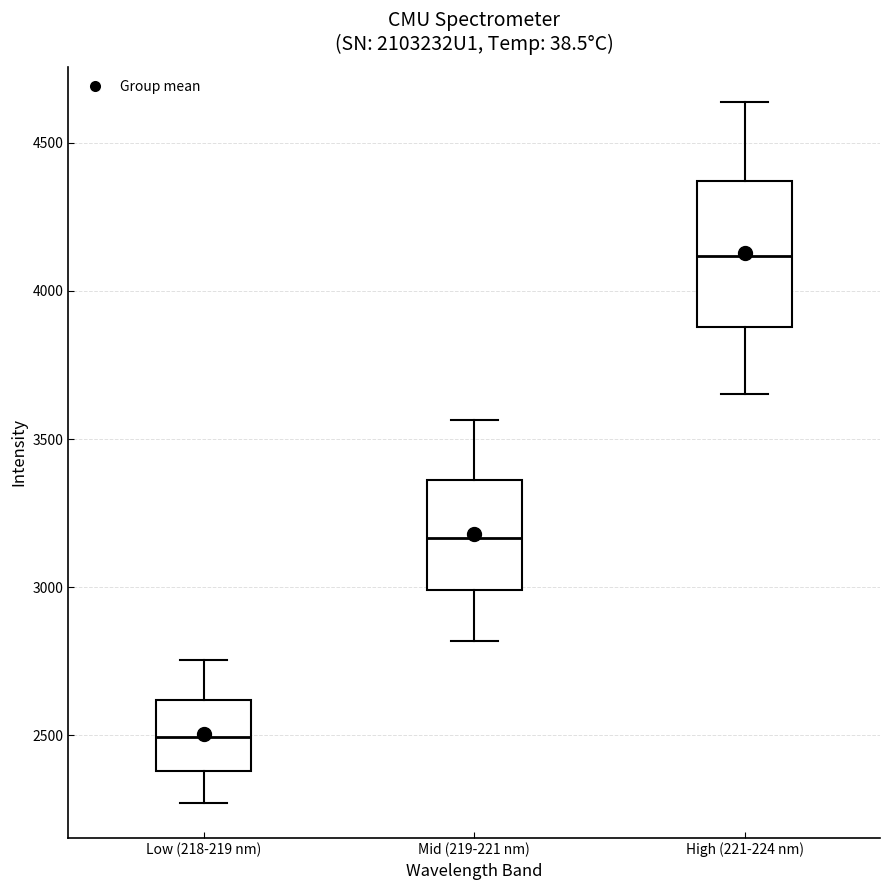

Where does the lower whisker of the box for Low (218-219 nm) end on the y-axis? The values are not printed on the chart, so give them approximately, as read against the axis.

2250